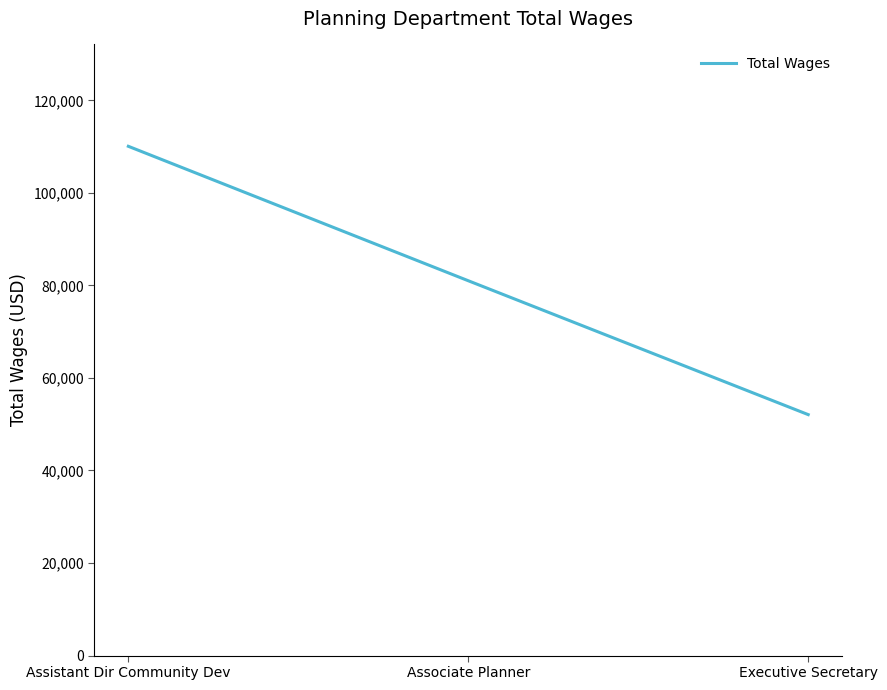

The value at Associate Planner is 81006. True or false?

True